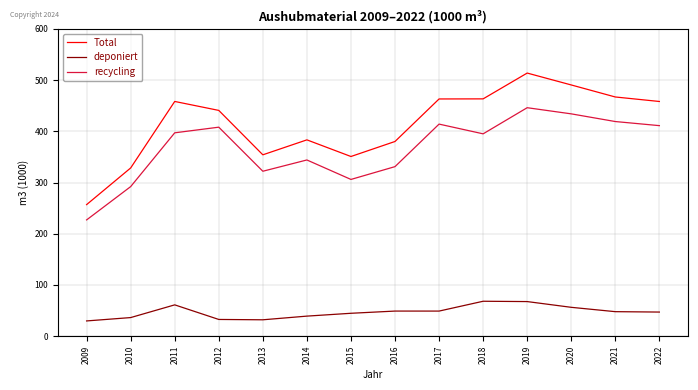

Where does the Total series first go above 458?

2011